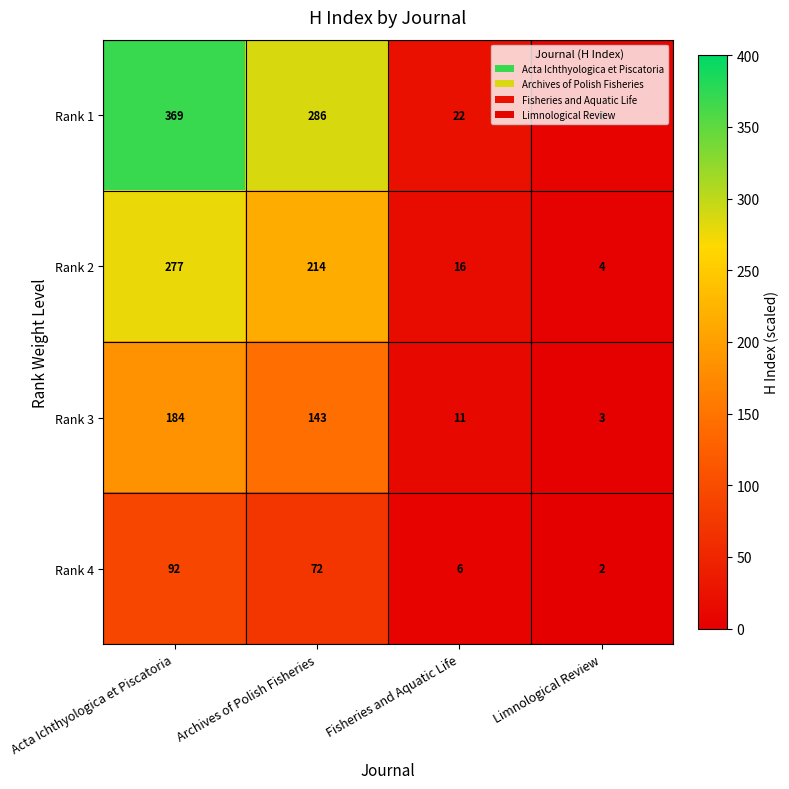

Which series has the largest range (max minus min)?

Rank 1